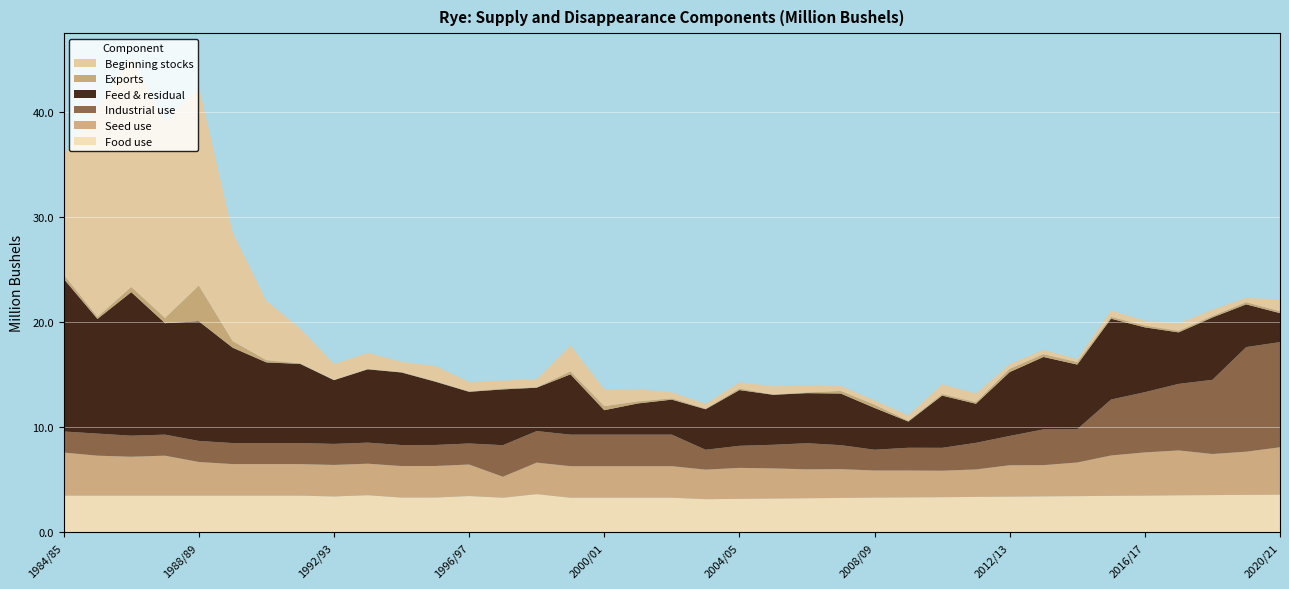

Reading left to right, transcribe all the data shown in this chart.

Food use: 1984/85=3.5	1985/86=3.5	1986/87=3.5	1987/88=3.5	1988/89=3.5	1989/90=3.5	1990/91=3.5	1991/92=3.5	1992/93=3.4	1993/94=3.5	1994/95=3.3	1995/96=3.3	1996/97=3.5	1997/98=3.3	1998/99=3.6	1999/00=3.3	2000/01=3.3	2001/02=3.3	2002/03=3.3	2003/04=3.2	2004/05=3.2	2005/06=3.2	2006/07=3.2	2007/08=3.3	2008/09=3.3	2009/10=3.3	2010/11=3.4	2011/12=3.4	2012/13=3.4	2013/14=3.4	2014/15=3.5	2015/16=3.5	2016/17=3.5	2017/18=3.5	2018/19=3.5	2019/20=3.6	2020/21=3.6
Seed use: 1984/85=4.1	1985/86=3.8	1986/87=3.7	1987/88=3.8	1988/89=3.2	1989/90=3.0	1990/91=3.0	1991/92=3.0	1992/93=3.0	1993/94=3.0	1994/95=3.0	1995/96=3.0	1996/97=3.0	1997/98=2.0	1998/99=3.0	1999/00=3.0	2000/01=3.0	2001/02=3.0	2002/03=3.0	2003/04=2.8	2004/05=3.0	2005/06=2.9	2006/07=2.8	2007/08=2.7	2008/09=2.6	2009/10=2.6	2010/11=2.5	2011/12=2.6	2012/13=3.0	2013/14=3.0	2014/15=3.2	2015/16=3.8	2016/17=4.1	2017/18=4.3	2018/19=3.9	2019/20=4.1	2020/21=4.5
Industrial use: 1984/85=2.0	1985/86=2.1	1986/87=2.0	1987/88=2.0	1988/89=2.0	1989/90=2.0	1990/91=2.0	1991/92=2.0	1992/93=2.0	1993/94=2.0	1994/95=2.0	1995/96=2.0	1996/97=2.0	1997/98=3.0	1998/99=3.0	1999/00=3.0	2000/01=3.0	2001/02=3.0	2002/03=3.0	2003/04=1.9	2004/05=2.1	2005/06=2.2	2006/07=2.5	2007/08=2.3	2008/09=2.0	2009/10=2.2	2010/11=2.2	2011/12=2.5	2012/13=2.8	2013/14=3.4	2014/15=3.2	2015/16=5.3	2016/17=5.7	2017/18=6.3	2018/19=7.1	2019/20=9.9	2020/21=10.0
Feed & residual: 1984/85=14.5	1985/86=10.9	1986/87=13.7	1987/88=10.6	1988/89=11.4	1989/90=9.1	1990/91=7.7	1991/92=7.5	1992/93=6.1	1993/94=7.0	1994/95=6.9	1995/96=6.0	1996/97=4.9	1997/98=5.3	1998/99=4.1	1999/00=5.7	2000/01=2.3	2001/02=3.0	2002/03=3.3	2003/04=3.9	2004/05=5.3	2005/06=4.8	2006/07=4.8	2007/08=4.9	2008/09=4.0	2009/10=2.5	2010/11=5.0	2011/12=3.7	2012/13=6.1	2013/14=6.9	2014/15=6.1	2015/16=7.7	2016/17=6.2	2017/18=4.9	2018/19=5.9	2019/20=4.1	2020/21=2.8
Exports: 1984/85=0.4	1985/86=0.2	1986/87=0.5	1987/88=0.5	1988/89=3.4	1989/90=0.6	1990/91=0.2	1991/92=0.1	1992/93=0.0	1993/94=0.0	1994/95=0.0	1995/96=0.0	1996/97=0.0	1997/98=0.1	1998/99=0.0	1999/00=0.3	2000/01=0.4	2001/02=0.2	2002/03=0.1	2003/04=0.1	2004/05=0.1	2005/06=0.0	2006/07=0.1	2007/08=0.3	2008/09=0.3	2009/10=0.1	2010/11=0.1	2011/12=0.2	2012/13=0.3	2013/14=0.3	2014/15=0.2	2015/16=0.2	2016/17=0.2	2017/18=0.2	2018/19=0.1	2019/20=0.2	2020/21=0.2
Beginning stocks: 1984/85=11.3	1985/86=19.8	1986/87=21.9	1987/88=18.6	1988/89=18.9	1989/90=10.3	1990/91=5.6	1991/92=3.3	1992/93=1.5	1993/94=1.6	1994/95=1.0	1995/96=1.5	1996/97=0.9	1997/98=0.8	1998/99=0.8	1999/00=2.4	2000/01=1.6	2001/02=1.2	2002/03=0.6	2003/04=0.4	2004/05=0.6	2005/06=0.8	2006/07=0.7	2007/08=0.5	2008/09=0.4	2009/10=0.5	2010/11=0.9	2011/12=0.8	2012/13=0.5	2013/14=0.4	2014/15=0.3	2015/16=0.6	2016/17=0.5	2017/18=0.7	2018/19=0.6	2019/20=0.4	2020/21=1.1